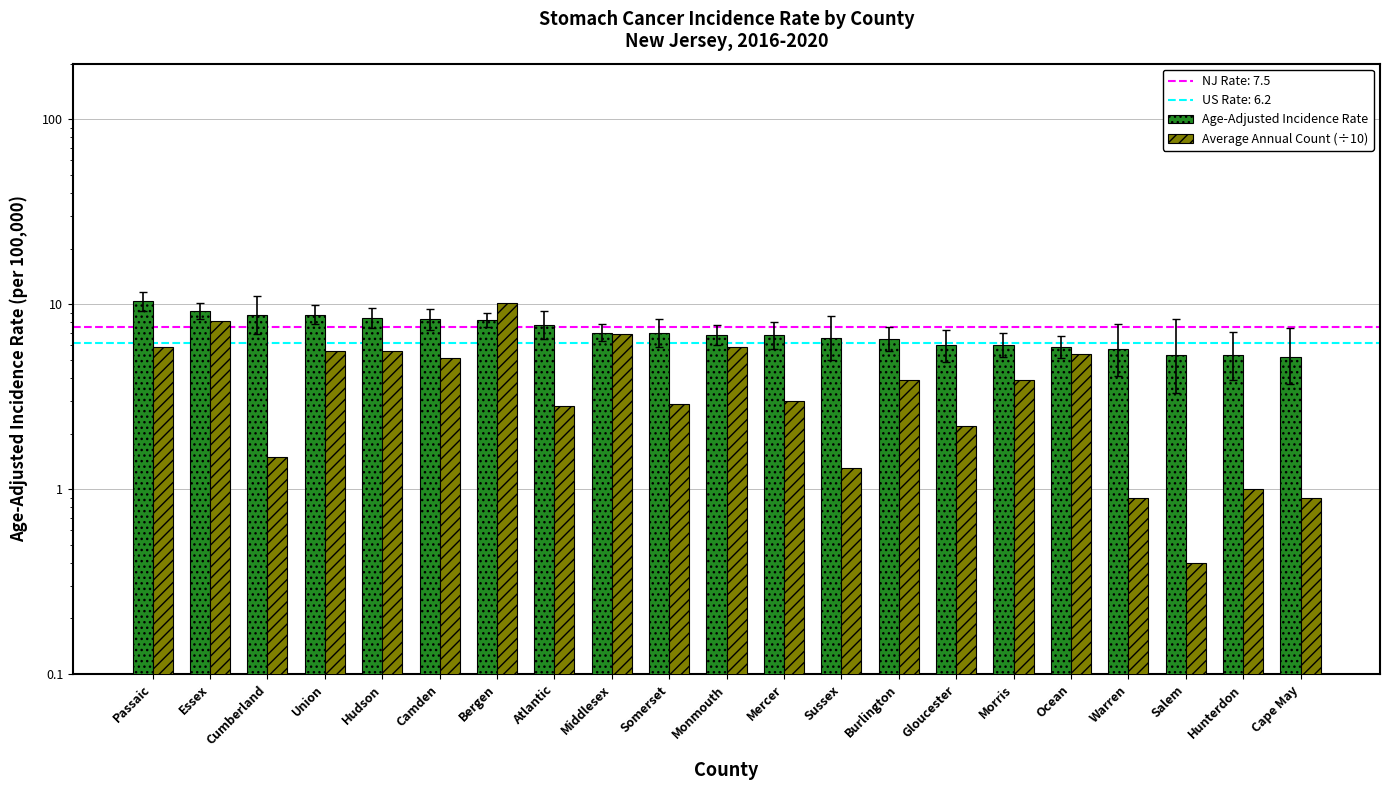

What is the average value of the Average Annual Count (÷10) series?

4.0